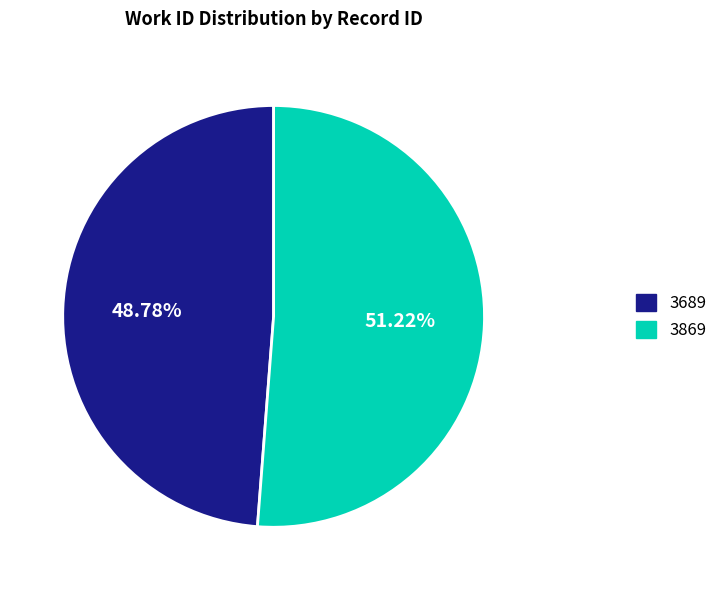

What is the largest slice in the pie chart?

3869